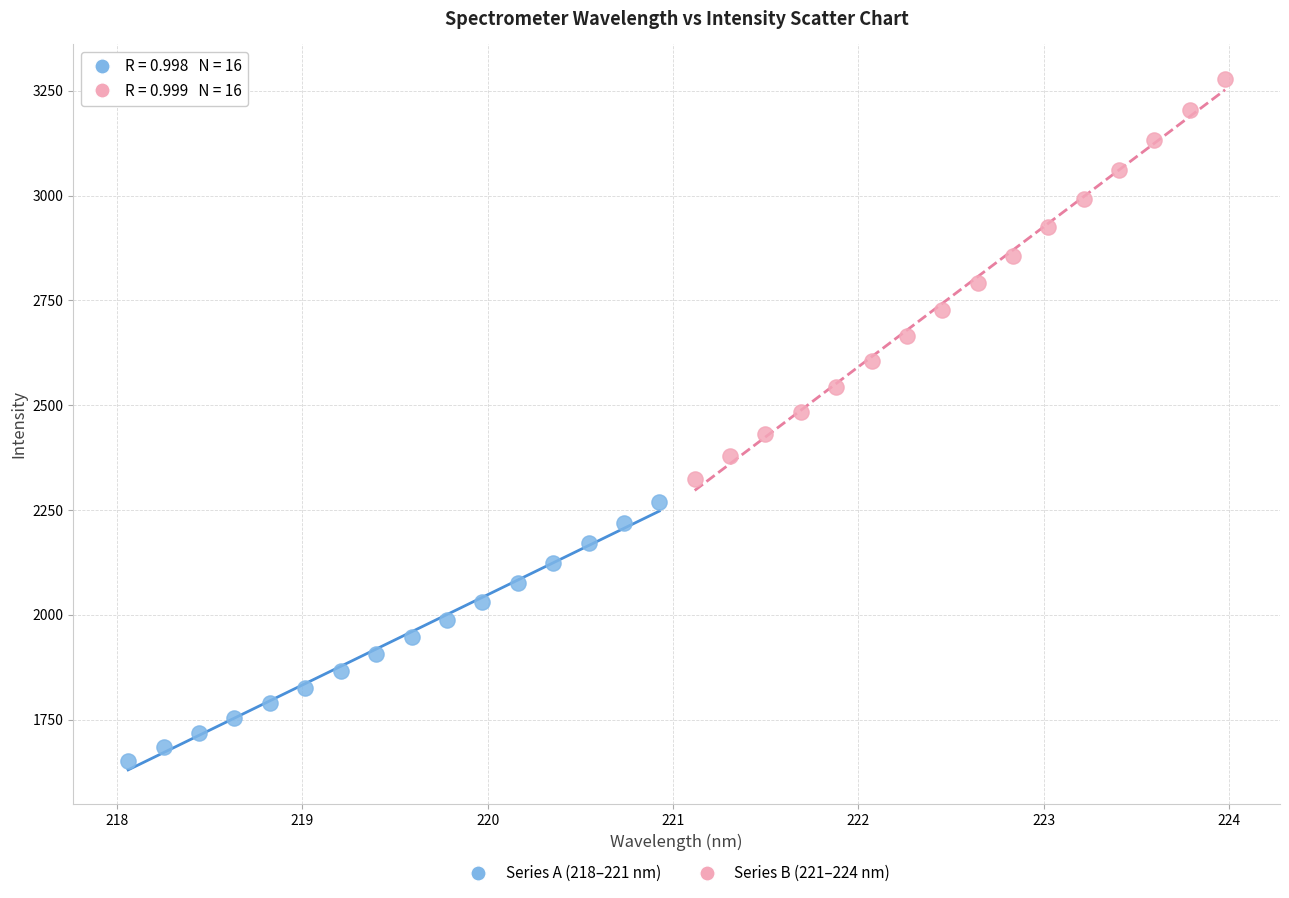

Which series reaches the minimum Y coordinate?

Series A (218–221 nm)